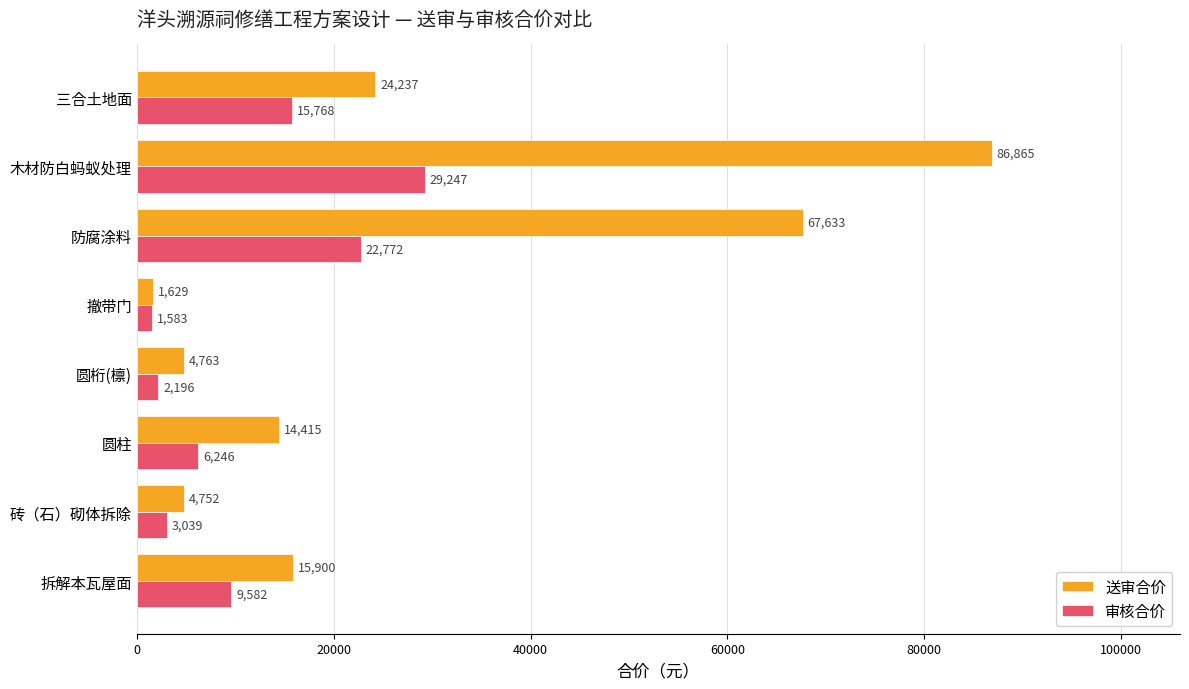

Between 拆解本瓦屋面 and 圆桁(檩), which series saw the biggest shift?

送审合价